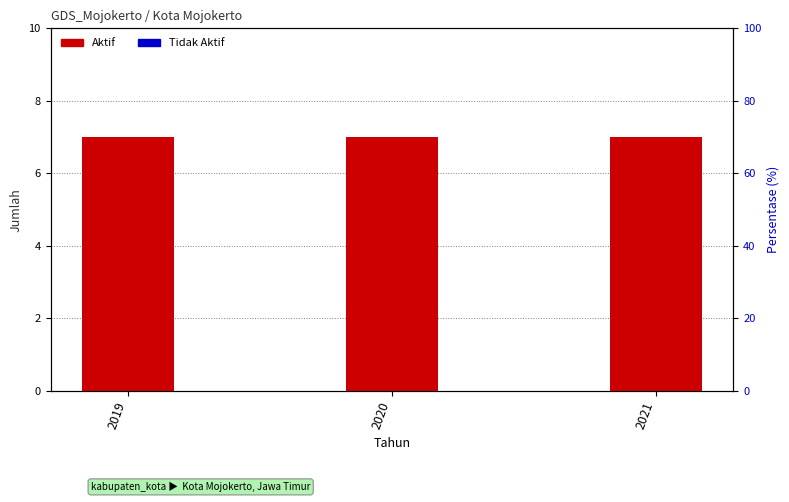

Rank the series by their maximum value, from highest to lowest.

Aktif, Tidak Aktif